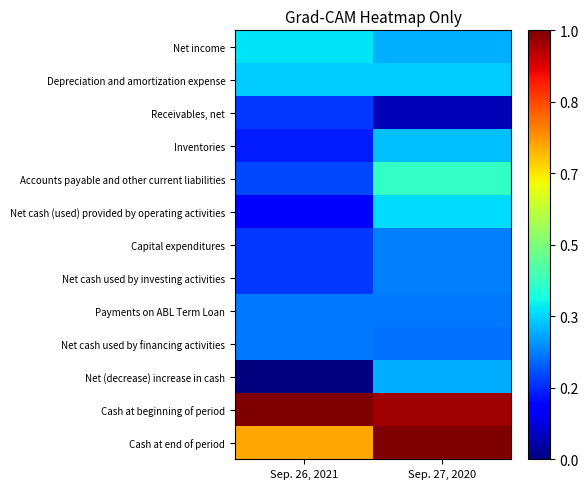

What is the total value across all series at Sep. 26, 2021?

45468